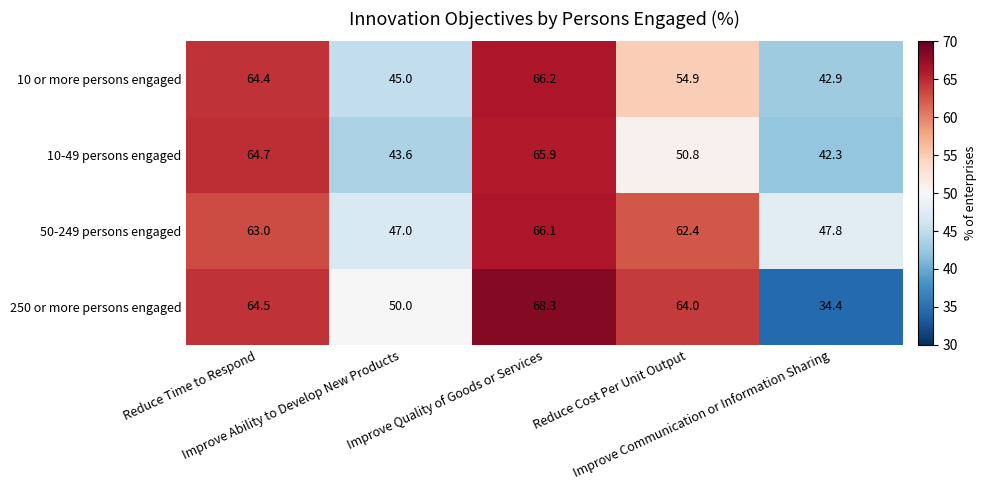

How many series are shown in this chart?

4